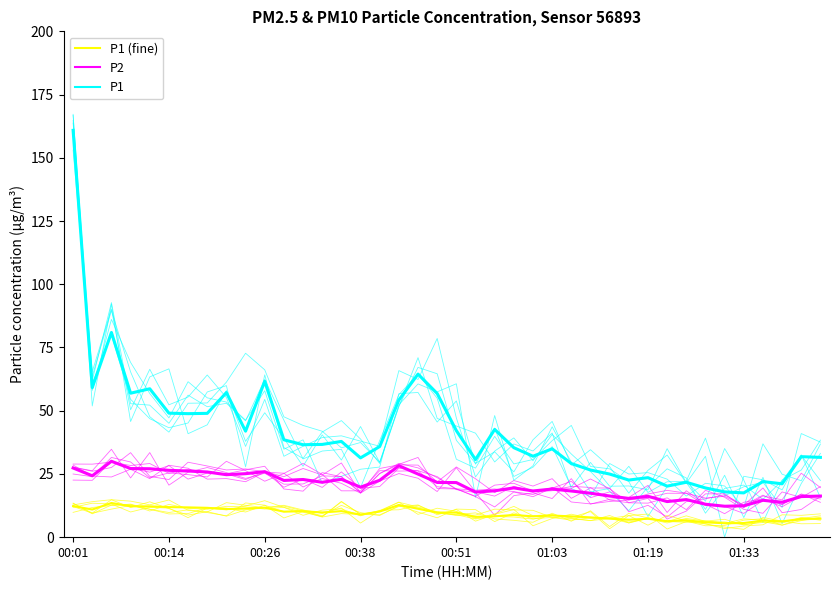

At which category does the chart reach its peak across all series?

00:01